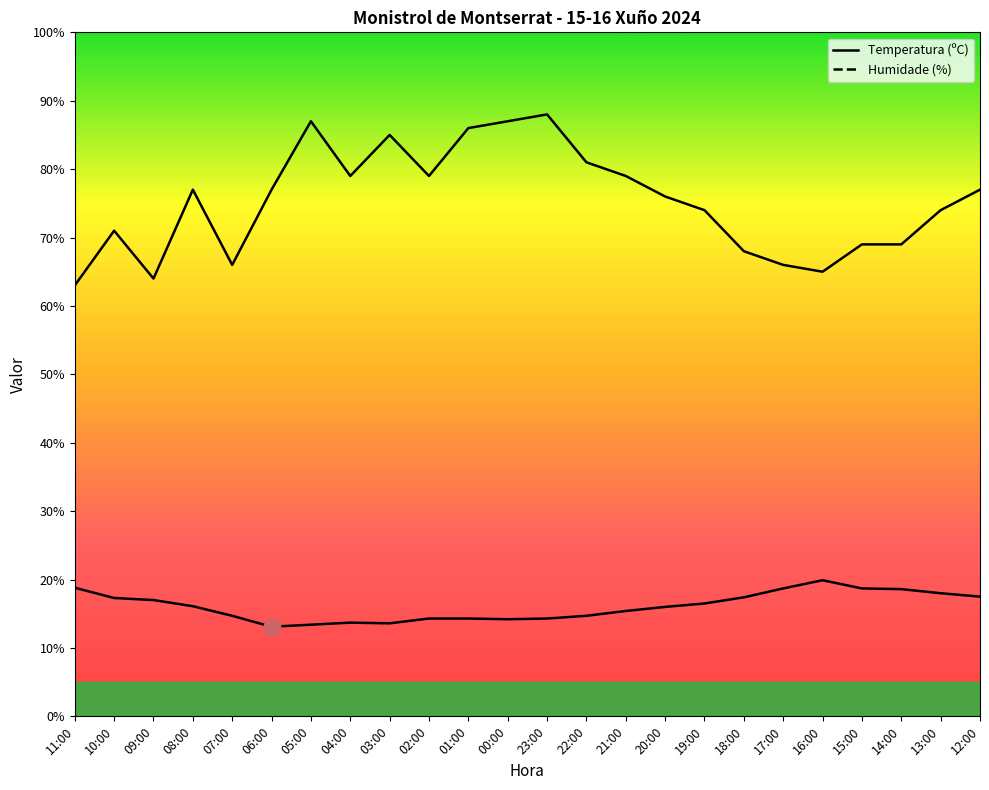

Reading left to right, what are all the values shown in this chart?

Temperatura (ºC): 11:00=18.8	10:00=17.3	09:00=17.0	08:00=16.1	07:00=14.7	06:00=13.1	05:00=13.4	04:00=13.7	03:00=13.6	02:00=14.3	01:00=14.3	00:00=14.2	23:00=14.3	22:00=14.7	21:00=15.4	20:00=16.0	19:00=16.5	18:00=17.4	17:00=18.7	16:00=19.9	15:00=18.7	14:00=18.6	13:00=18.0	12:00=17.5
Humidade (%): 11:00=63.0	10:00=71.0	09:00=64.0	08:00=77.0	07:00=66.0	06:00=77.0	05:00=87.0	04:00=79.0	03:00=85.0	02:00=79.0	01:00=86.0	00:00=87.0	23:00=88.0	22:00=81.0	21:00=79.0	20:00=76.0	19:00=74.0	18:00=68.0	17:00=66.0	16:00=65.0	15:00=69.0	14:00=69.0	13:00=74.0	12:00=77.0